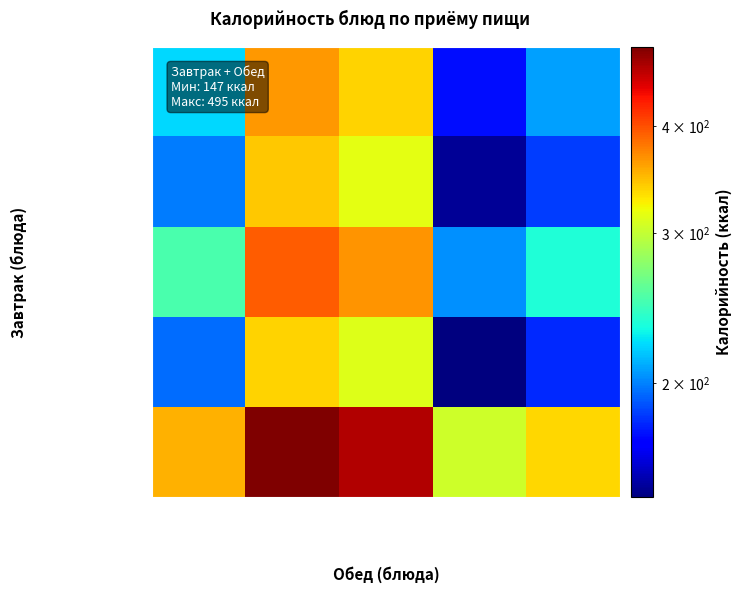

At which category is the sum across all series the highest?

гуляш из печени